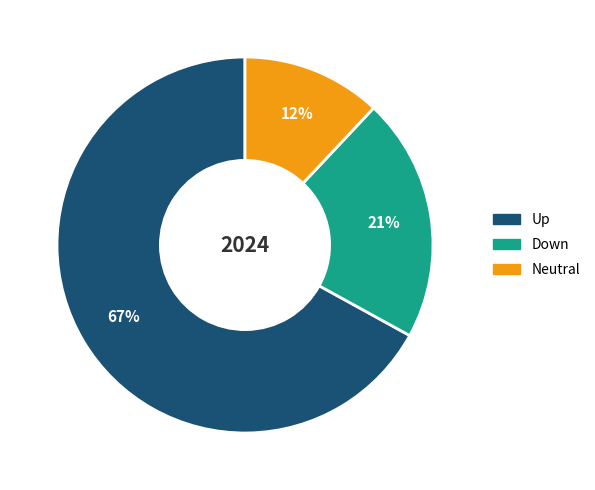

Does any single category account for the majority?

Yes